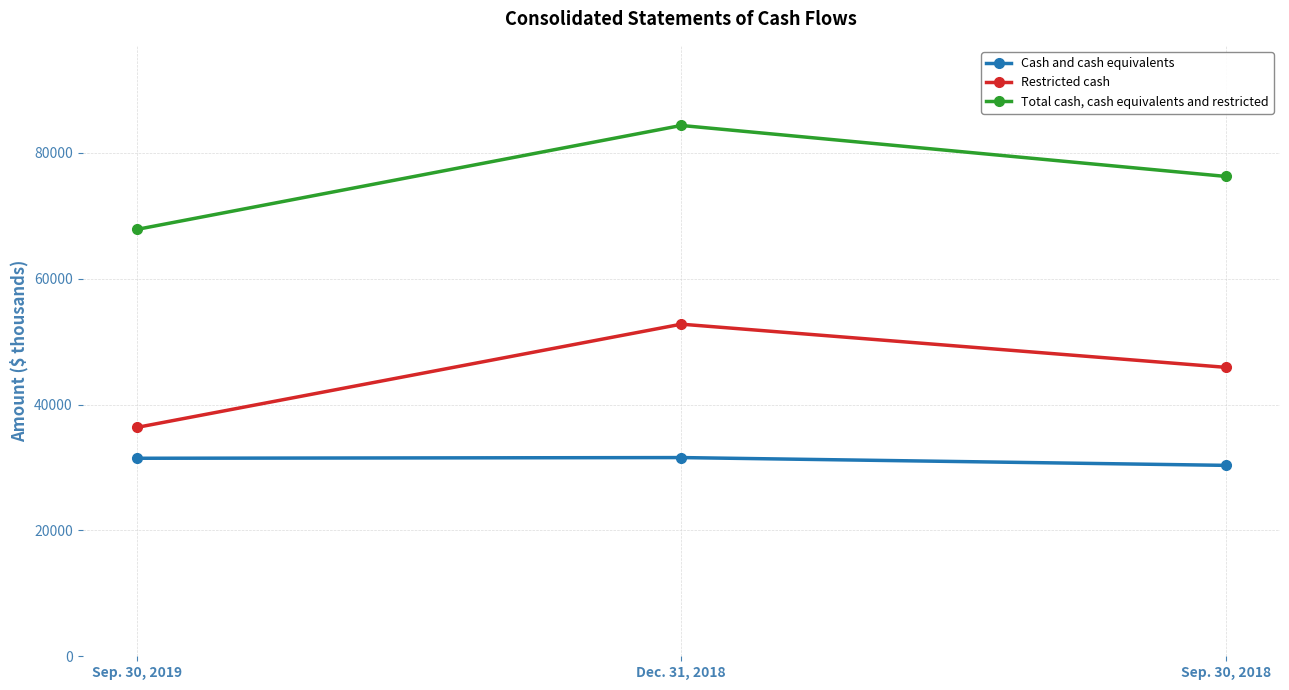

What is the spread (max minus min) of values at Sep. 30, 2018?

45921